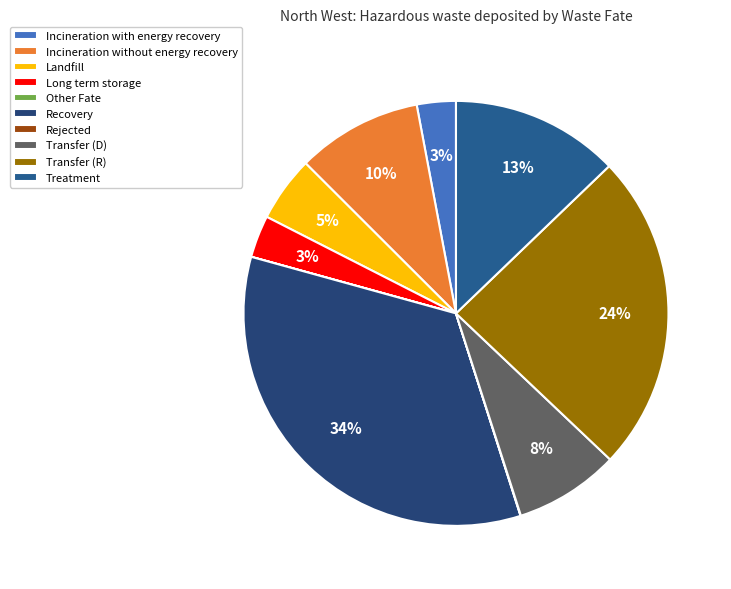

Does Transfer (D) represent more than half of the total?

No